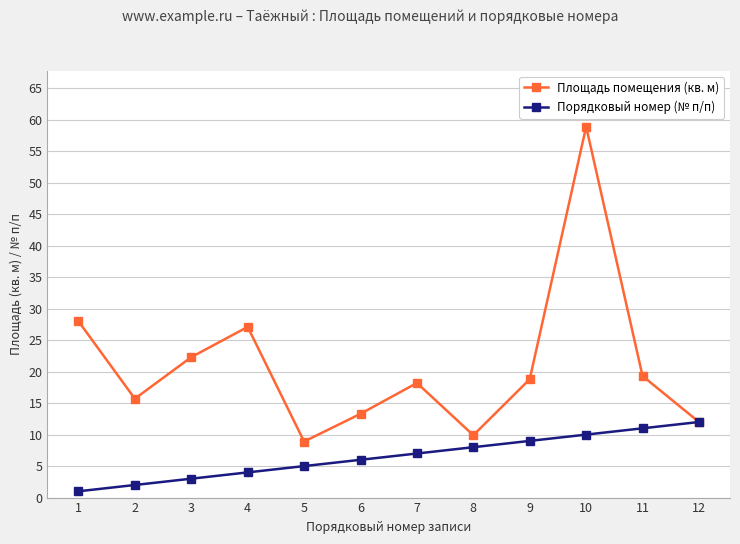

Which series has the widest spread of values?

Площадь помещения (кв. м)